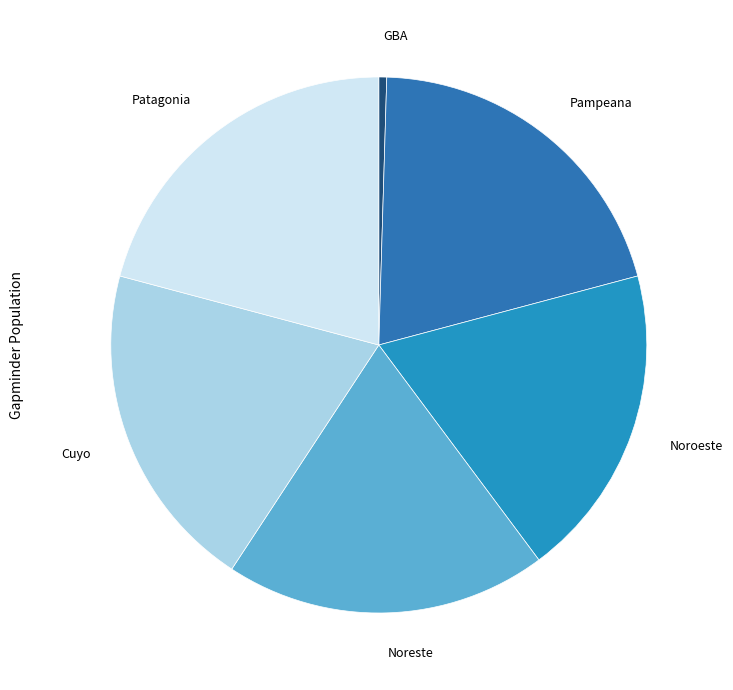

How many segments does this pie chart have?

6